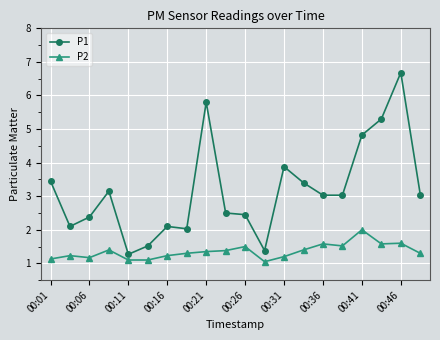

What is the difference between the maximum and minimum values in the P1 series?

5.4